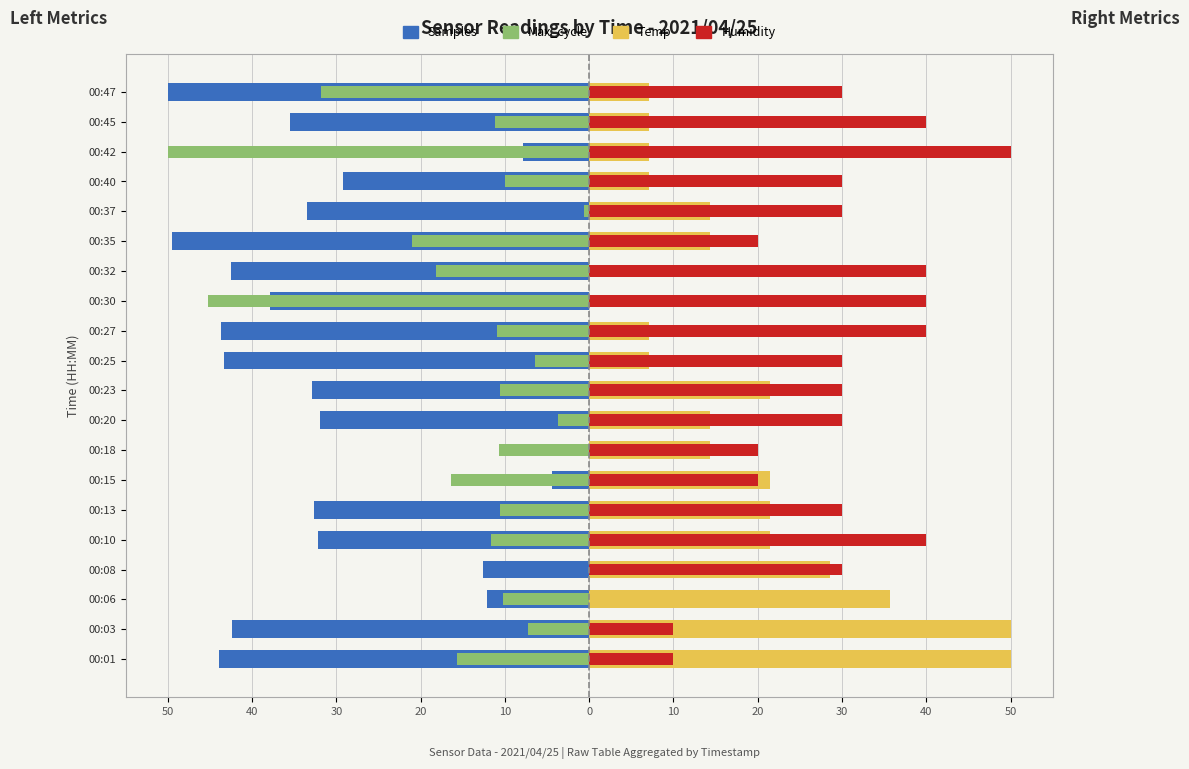

What is the value of the Max_cycle bar at the 19th from the left?

-11.2